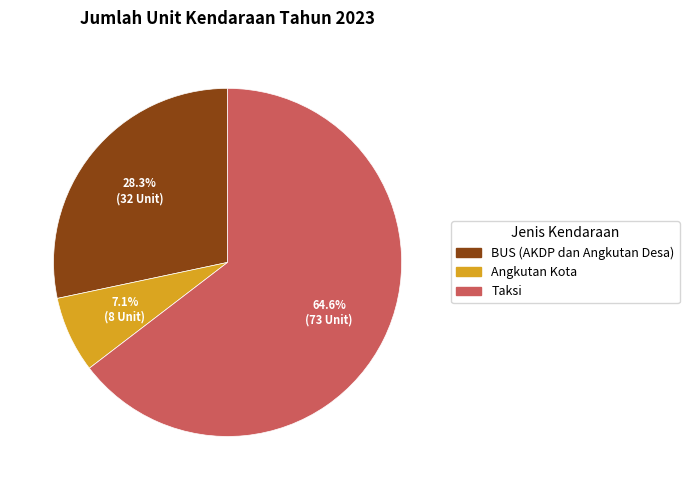

Is BUS (AKDP dan Angkutan Desa) the majority of the pie?

No